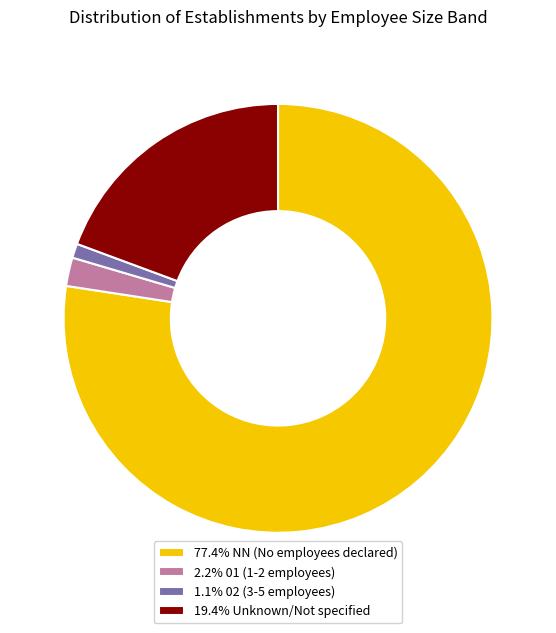

What is the ratio of the value at 77.4% NN (No employees declared) to the value at 2.2% 01 (1-2 employees)?

36.0